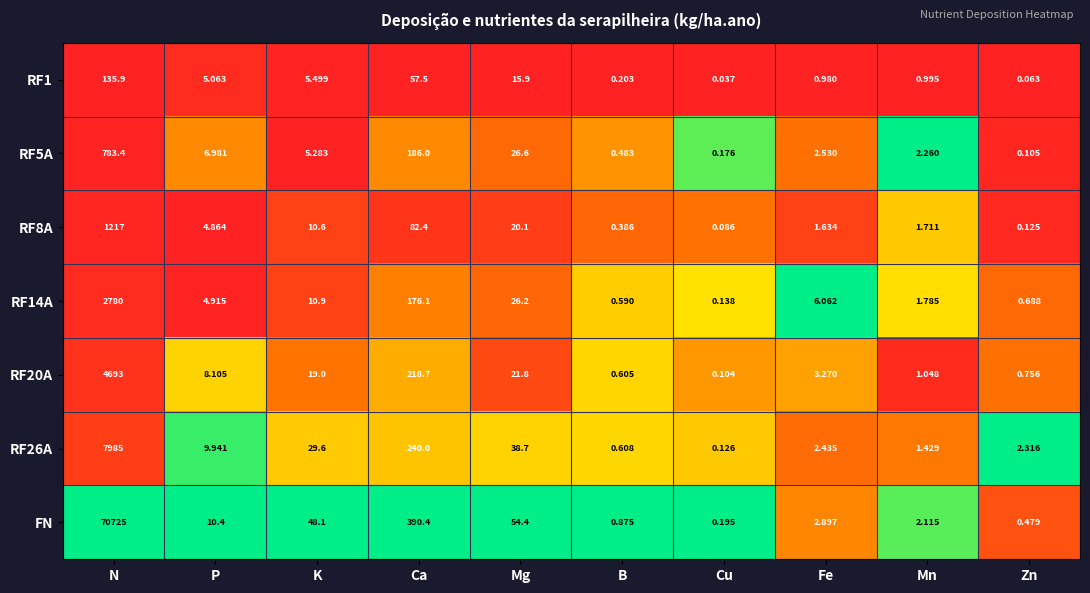

Between Mg and Fe, which series saw the biggest shift?

FN